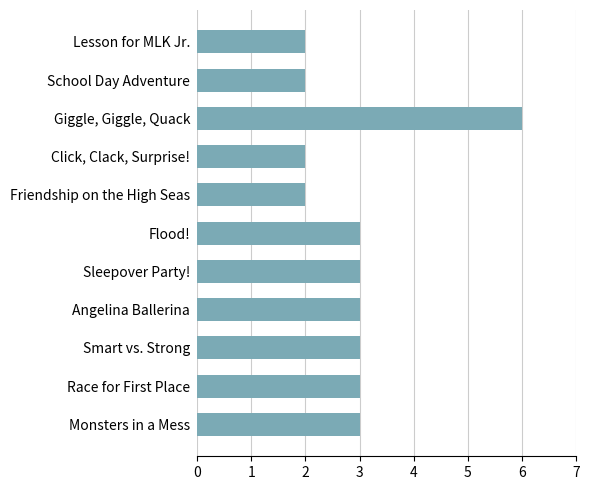

What is the average value?

3